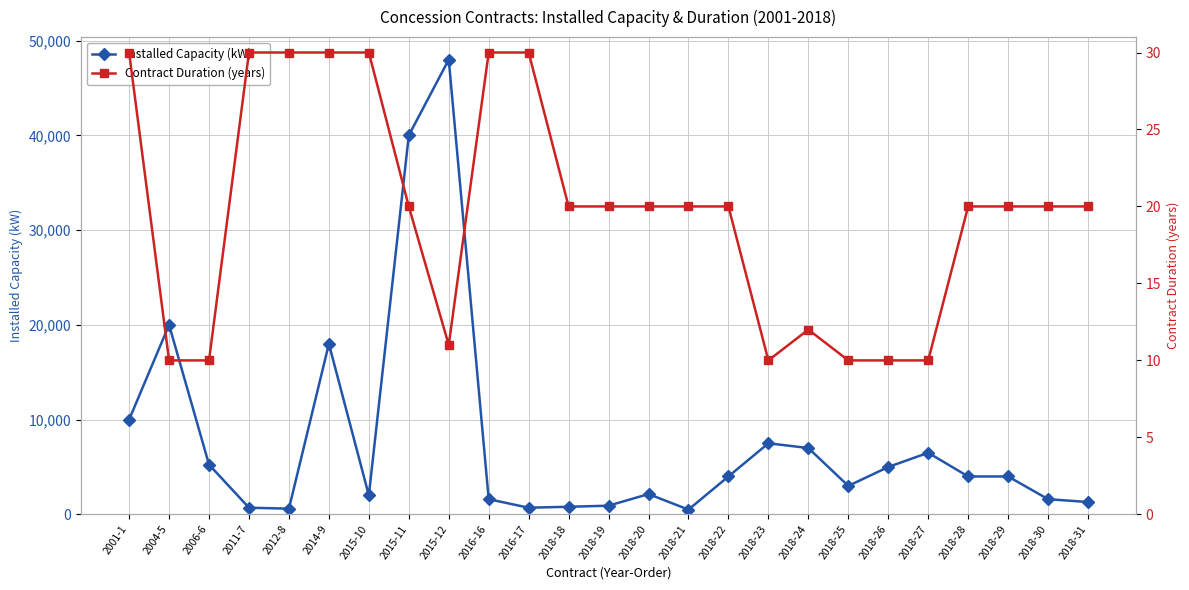

Which category has the lowest value in the Contract Duration (years) series?

2004-5